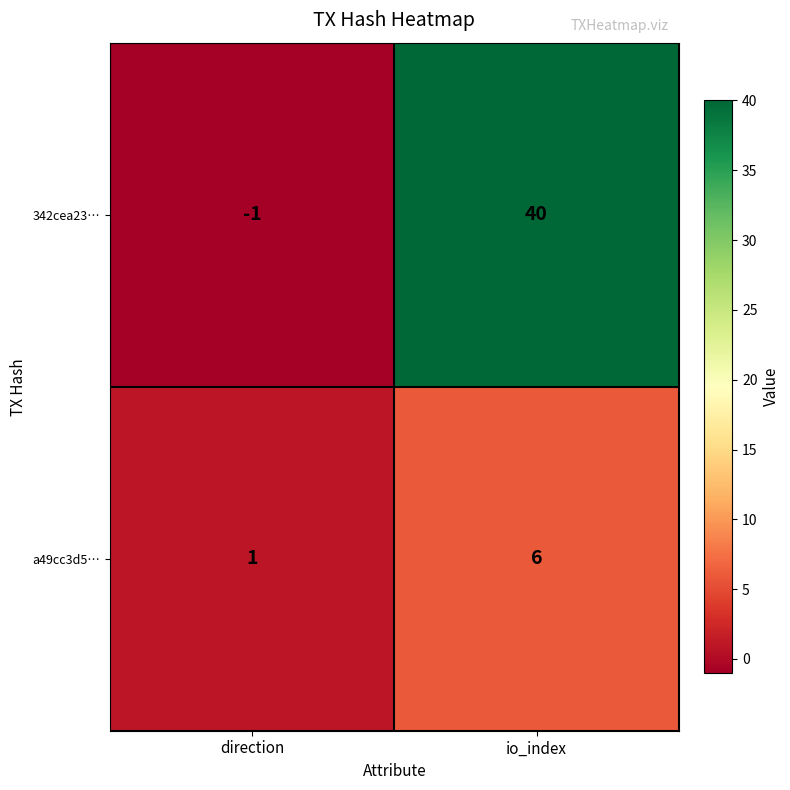

What is the spread (max minus min) of values at io_index?

34